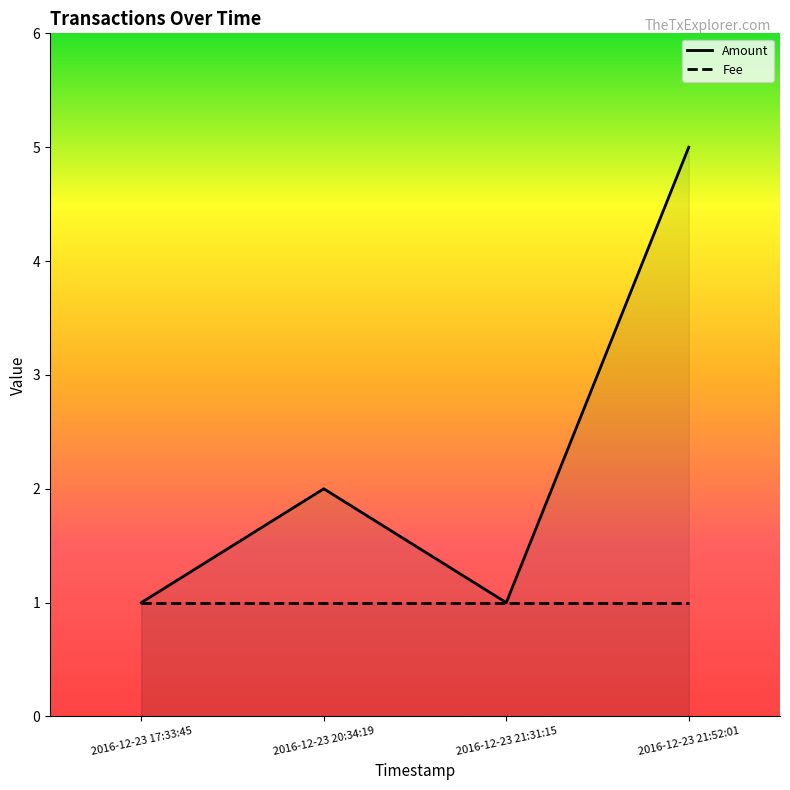

True or false: Amount and Fee cross at least once.

False